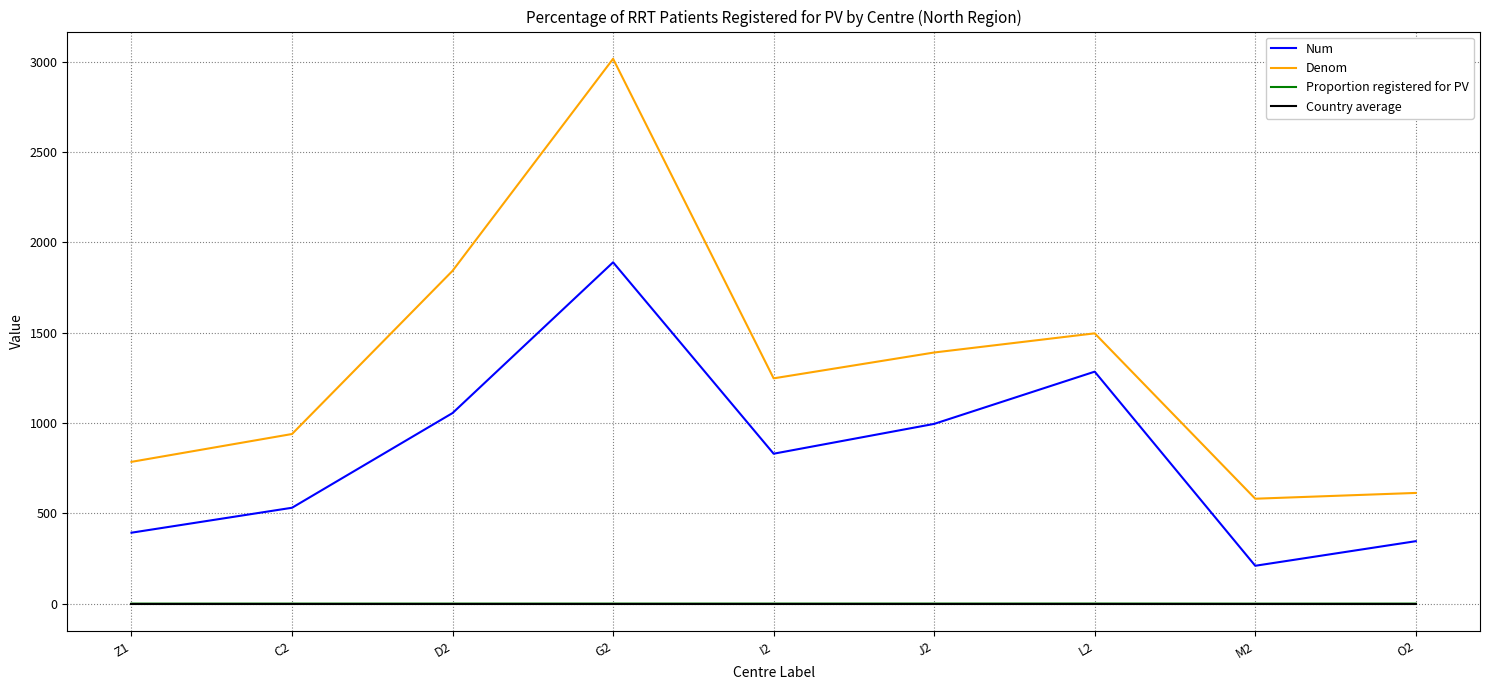

At which category is the sum across all series the highest?

G2